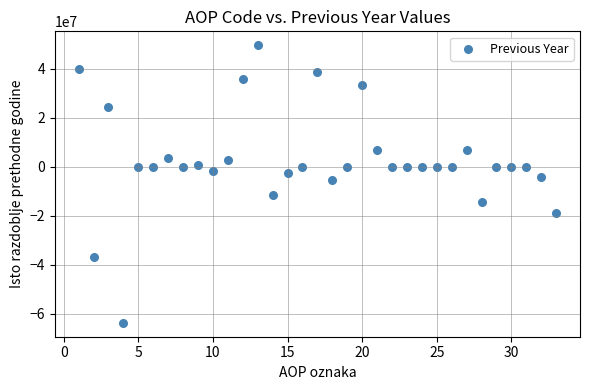

What is the range of Y values (max minus min)?

113408837